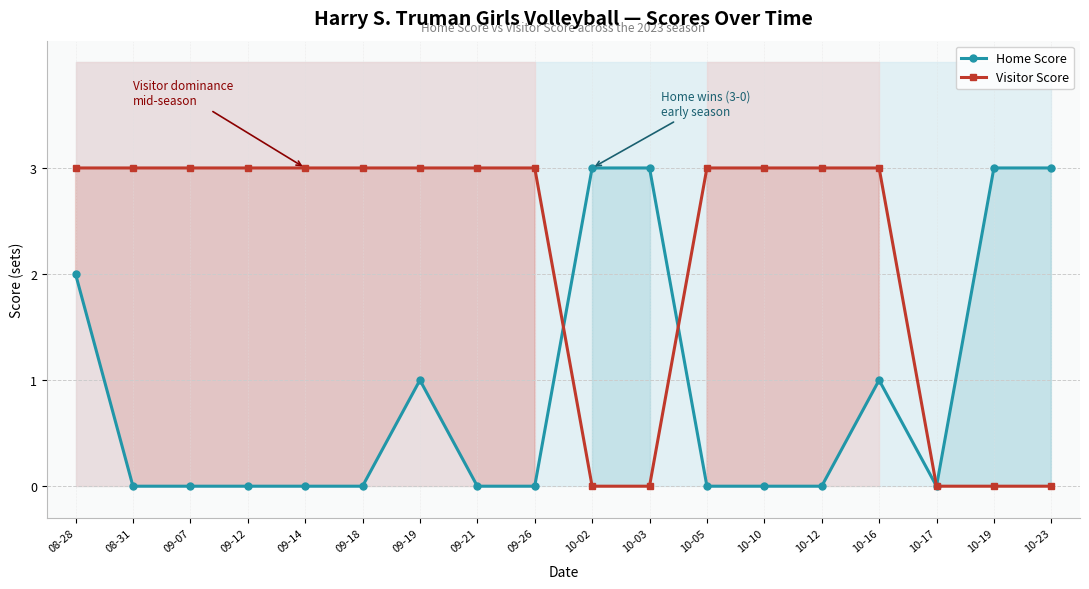

What is the label of the 17th point from the right?

08-31